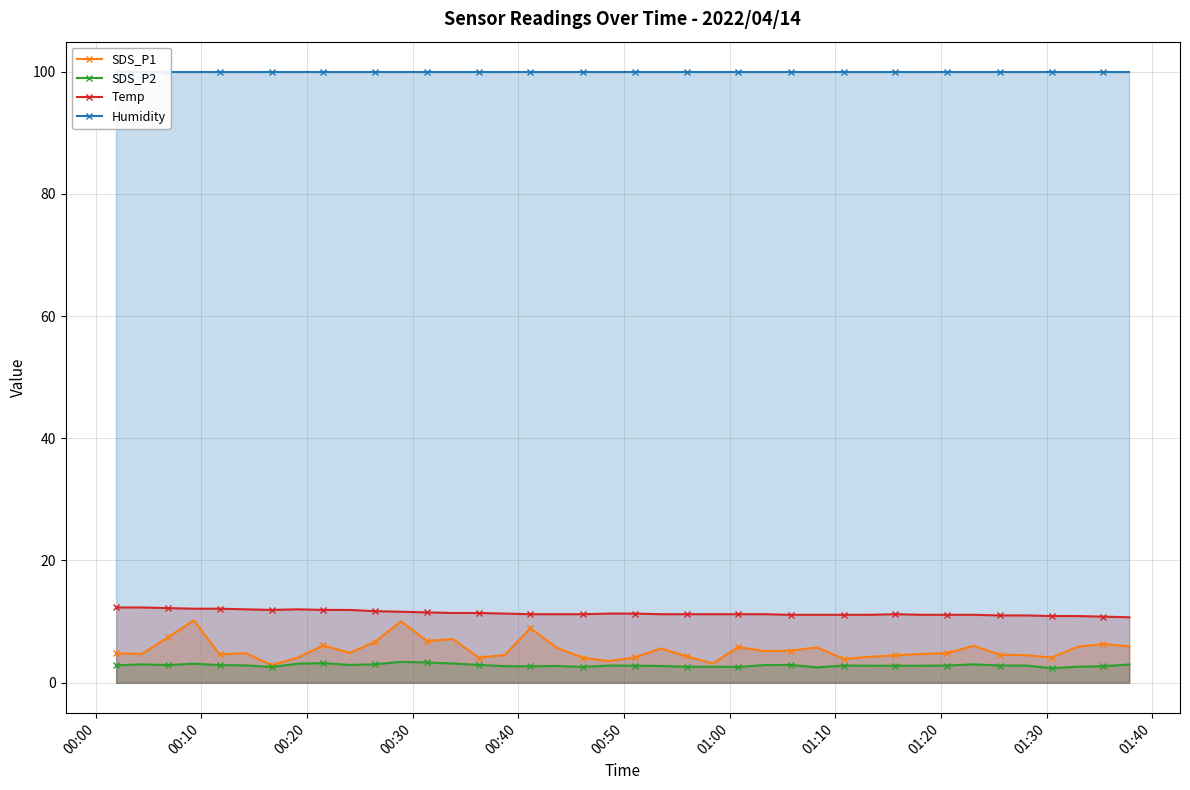

What is the maximum value for SDS_P1?

10.2